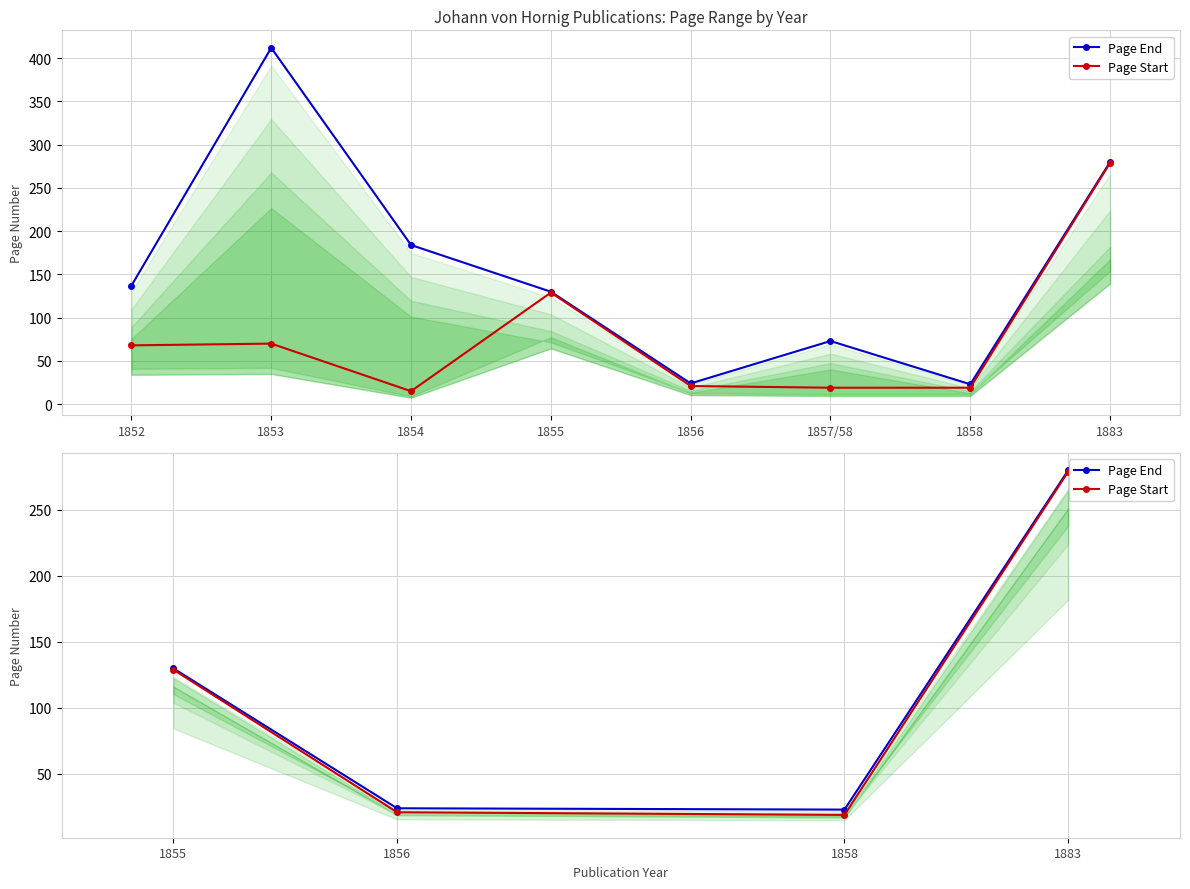

True or false: Page Start has more than 1 points higher than both neighbors.

False